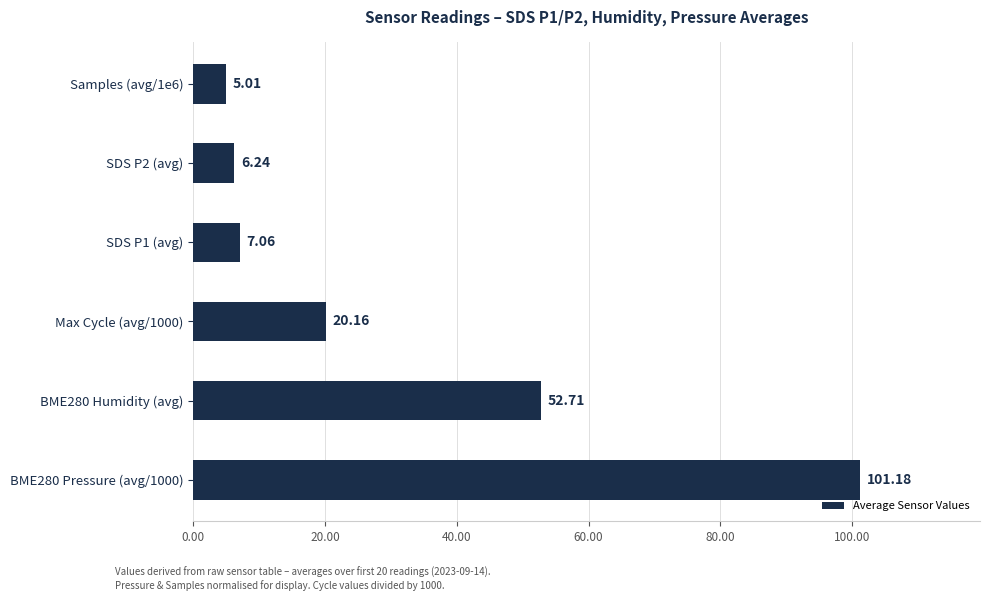

Approximately how many times larger is the value at SDS P2 (avg) compared to Max Cycle (avg/1000)?

0.3